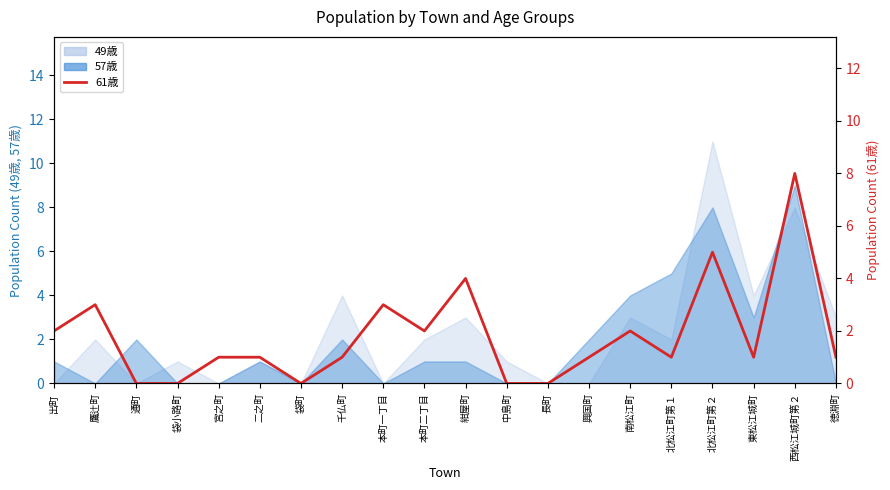

How many lines are shown in the chart?

1